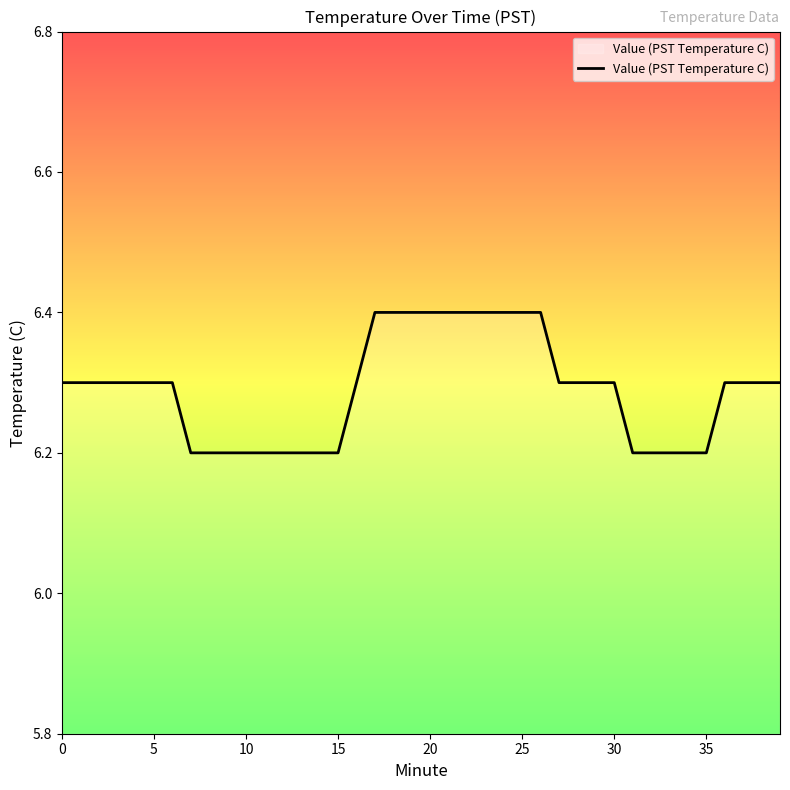

What is the greatest value displayed?

6.4